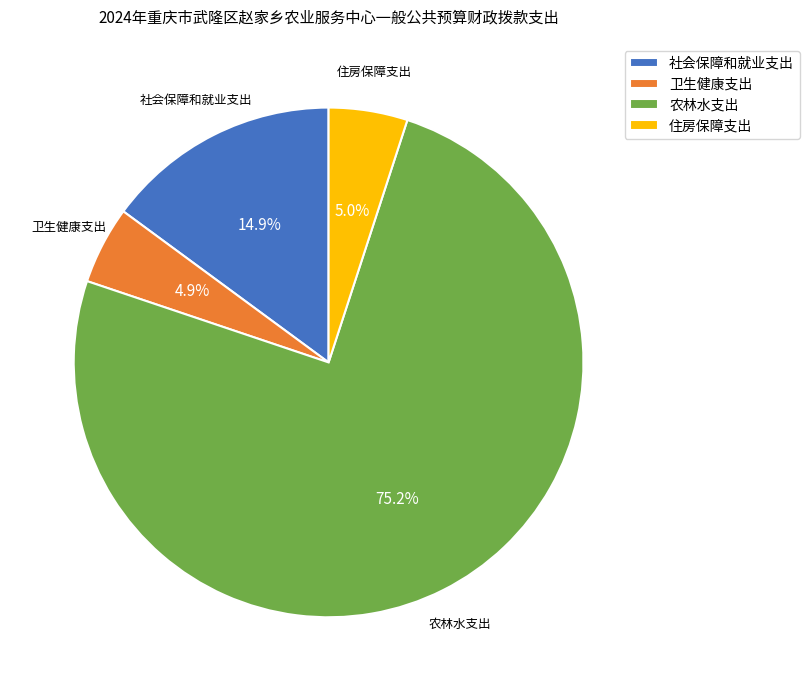

To the nearest percent, what is the difference between the largest and smallest slice percentages?

70%